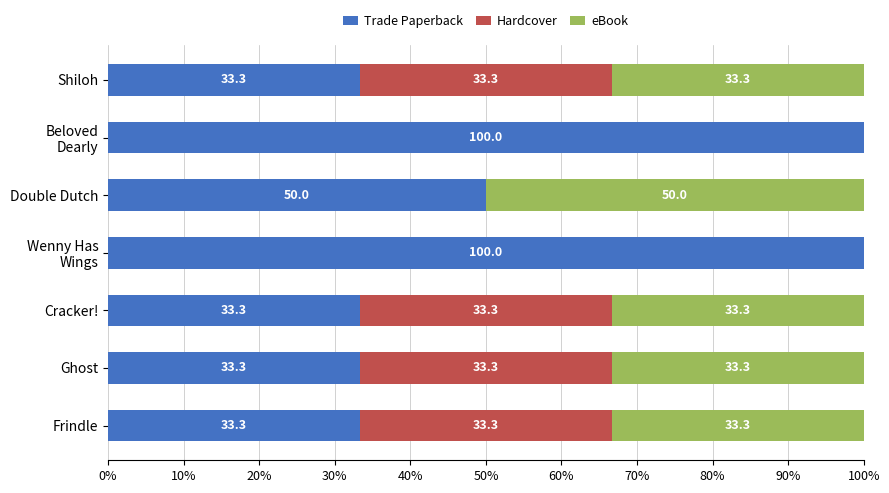

The Trade Paperback series shows 33.3 at Shiloh. True or false?

True